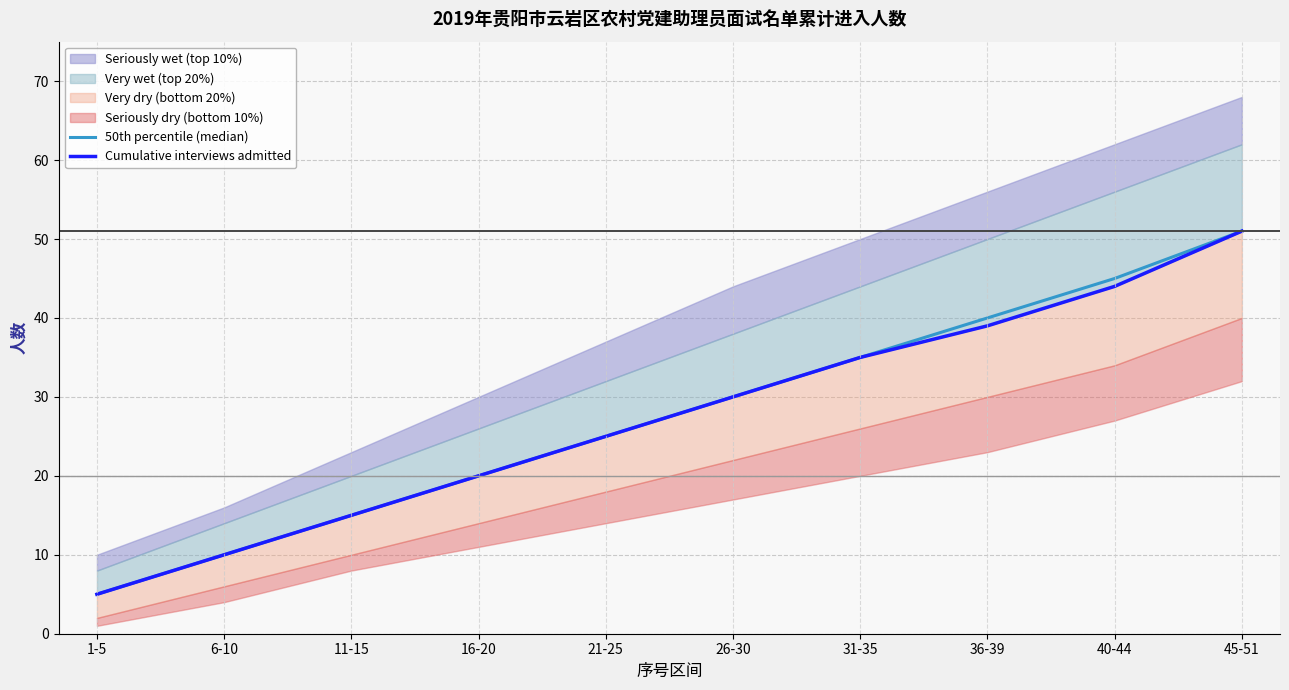

At which category is the sum across all series the highest?

45-51